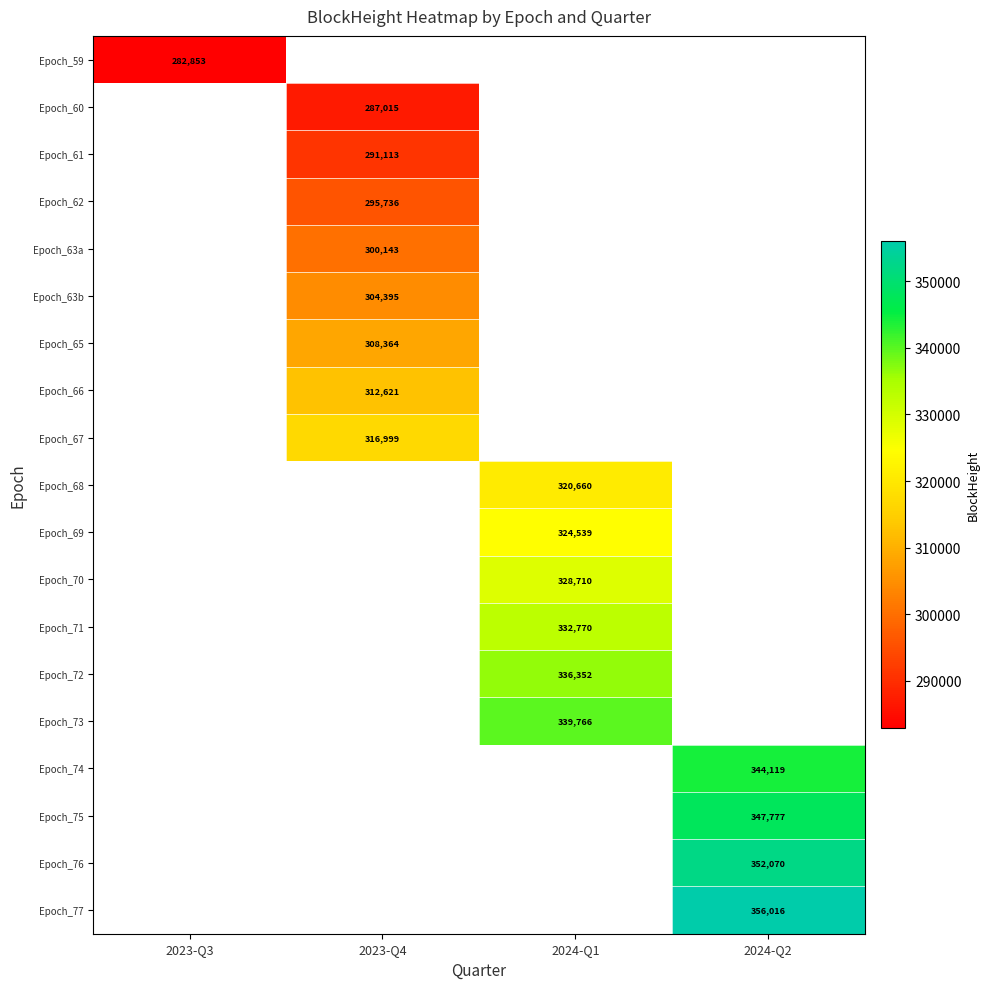

Is the value of Epoch_67 at 2023-Q4 greater than the value of Epoch_70 at 2024-Q1?

No